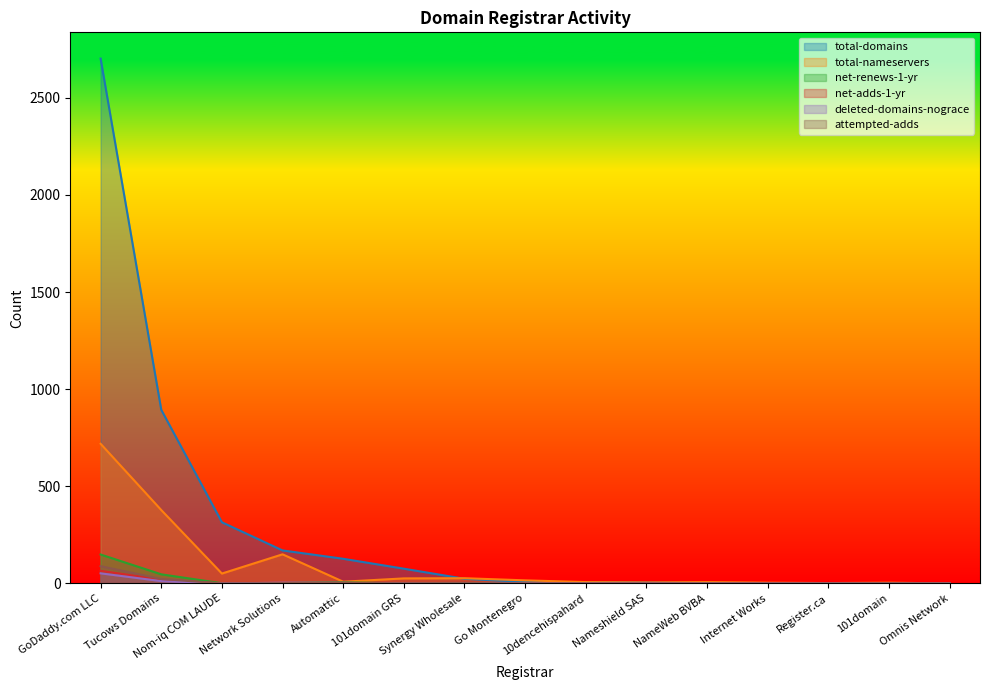

Which category has the lowest value across all series?

Omnis Network